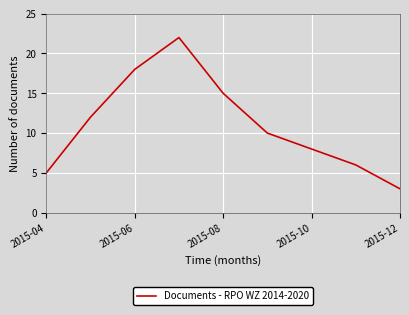

What is the difference between the maximum and minimum values?

19